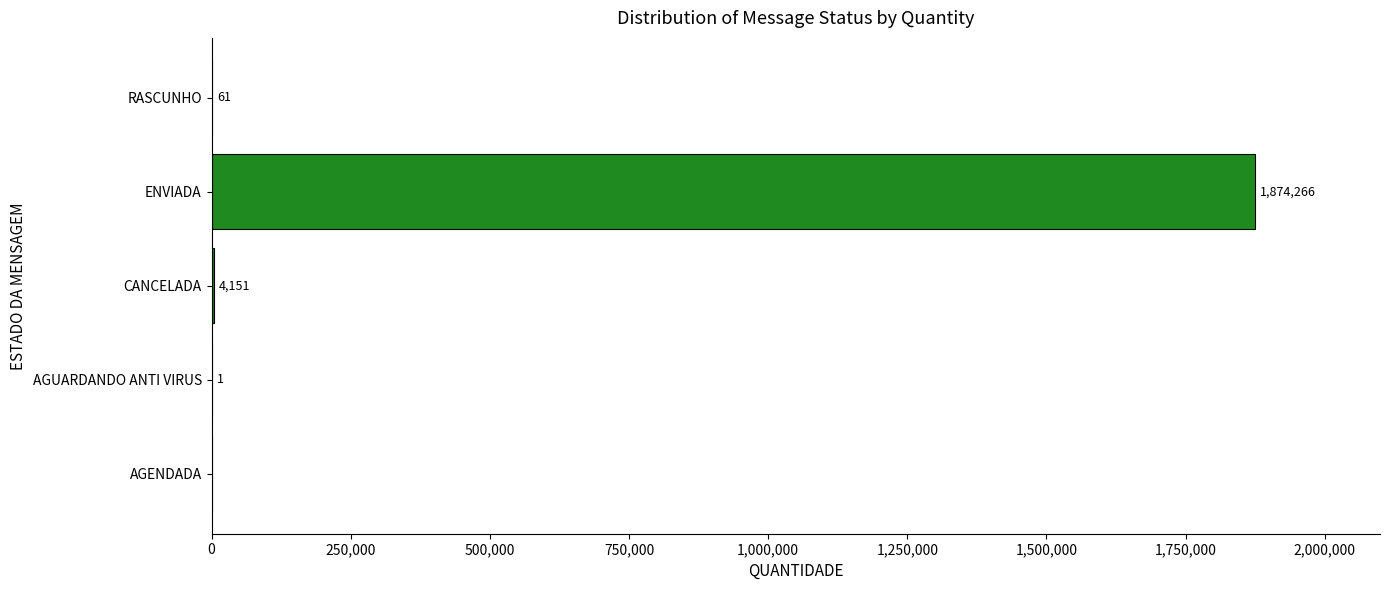

At which label is the value closest to 937133?

CANCELADA